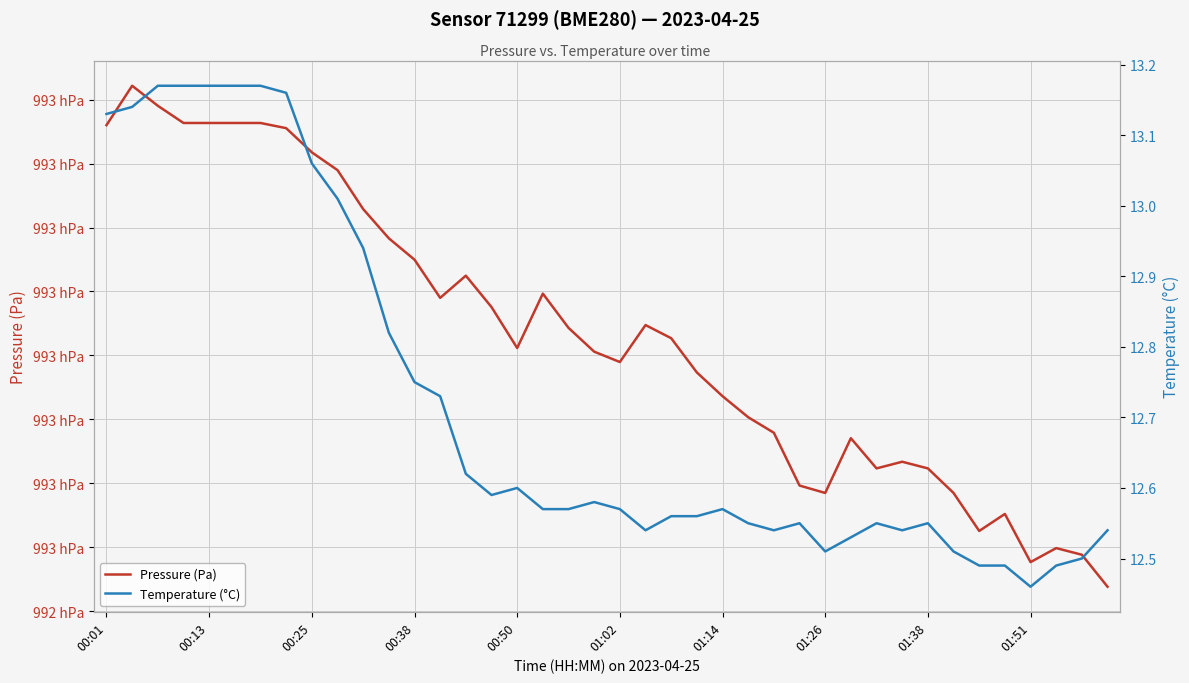

True or false: Pressure (Pa) and Temperature (°C) intersect in this chart.

False